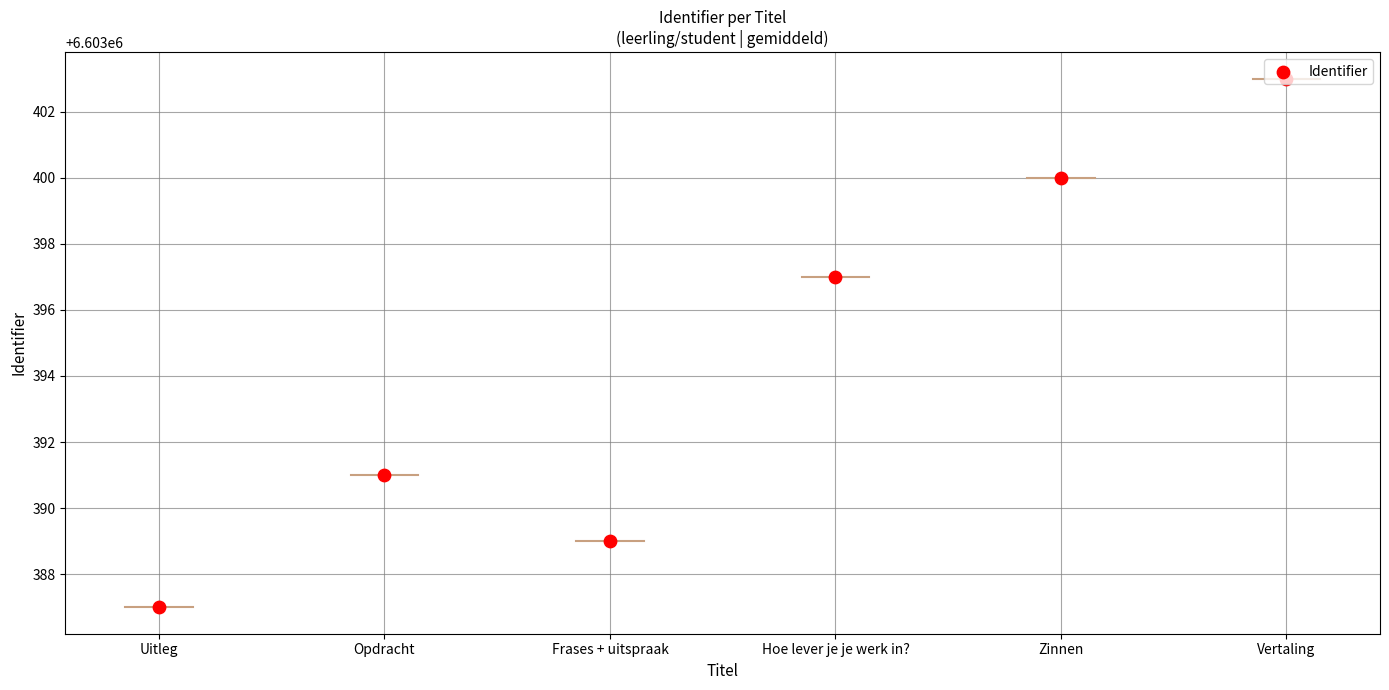

Approximately how many times larger is the value at Uitleg compared to Opdracht?

1.0